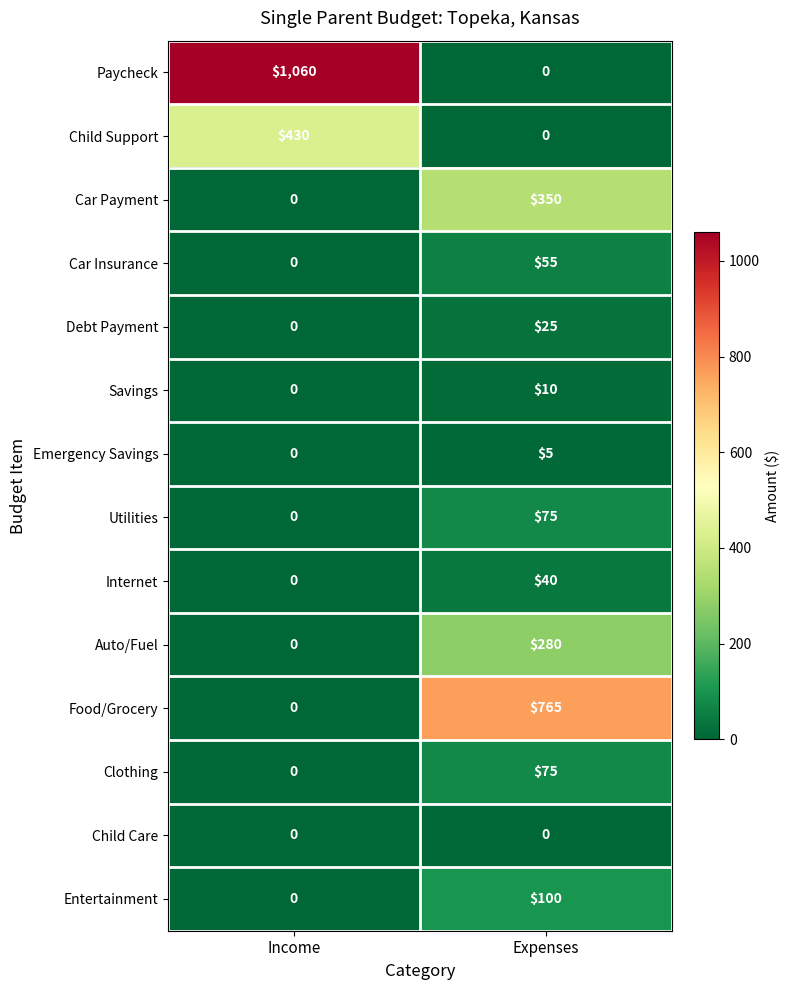

Where is Car Payment nearest to the value 175?

Income